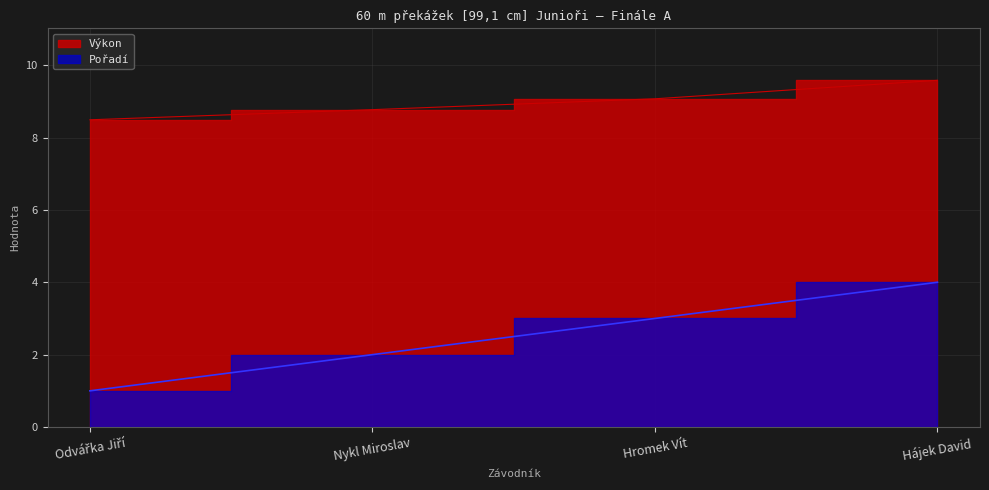

Reading left to right, transcribe all the data shown in this chart.

Pořadí: Odvářka Jiří=1.0	Nykl Miroslav=2.0	Hromek Vít=3.0	Hájek David=4.0
Výkon: Odvářka Jiří=8.5	Nykl Miroslav=8.8	Hromek Vít=9.1	Hájek David=9.6